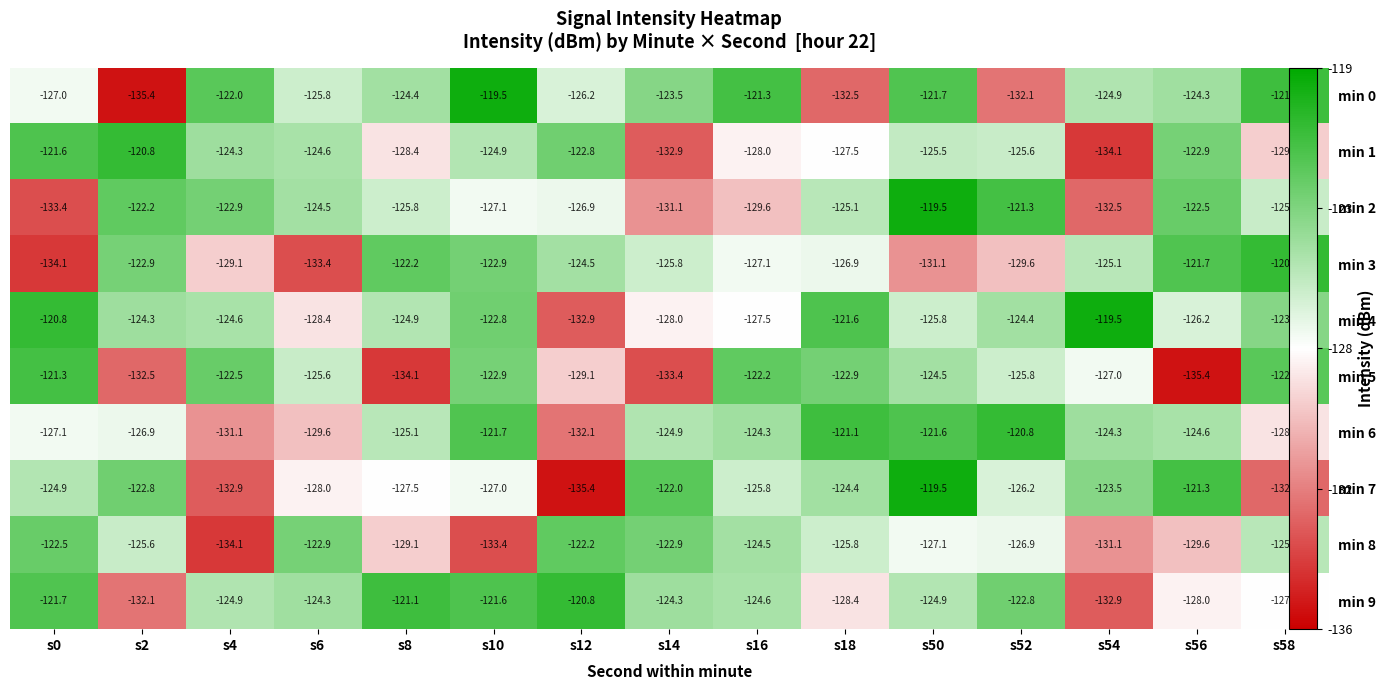

Which category has the lowest value across all series?

s2